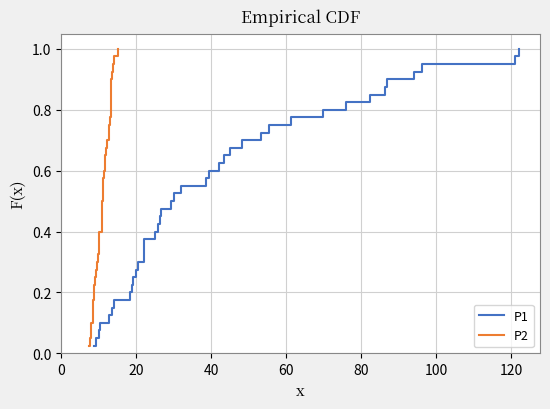

True or false: P1 and P2 intersect in this chart.

False